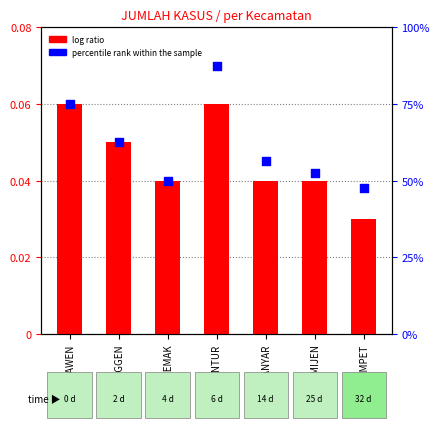

Is the value of percentile rank within the sample at DEMAK greater than the value of log ratio at KARANGAWEN?

Yes